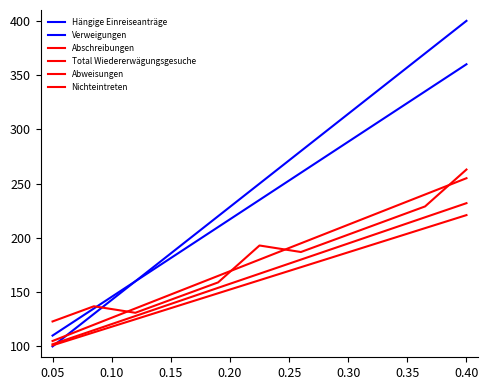

True or false: Abweisungen and Nichteintreten intersect in this chart.

False